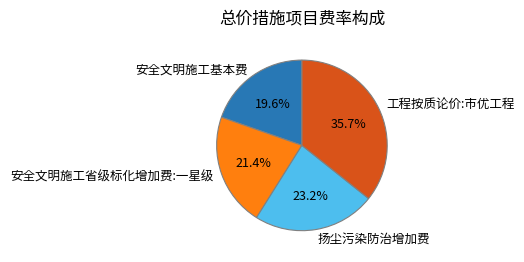

Which slice is the smallest?

安全文明施工基本费